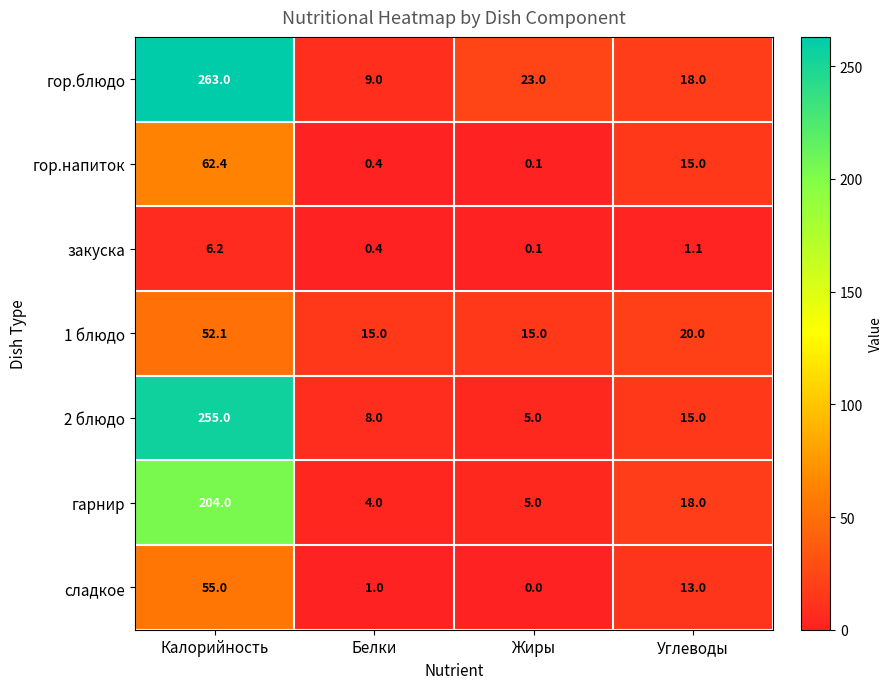

What is the difference between the second highest and minimum values in the сладкое series?

13.0